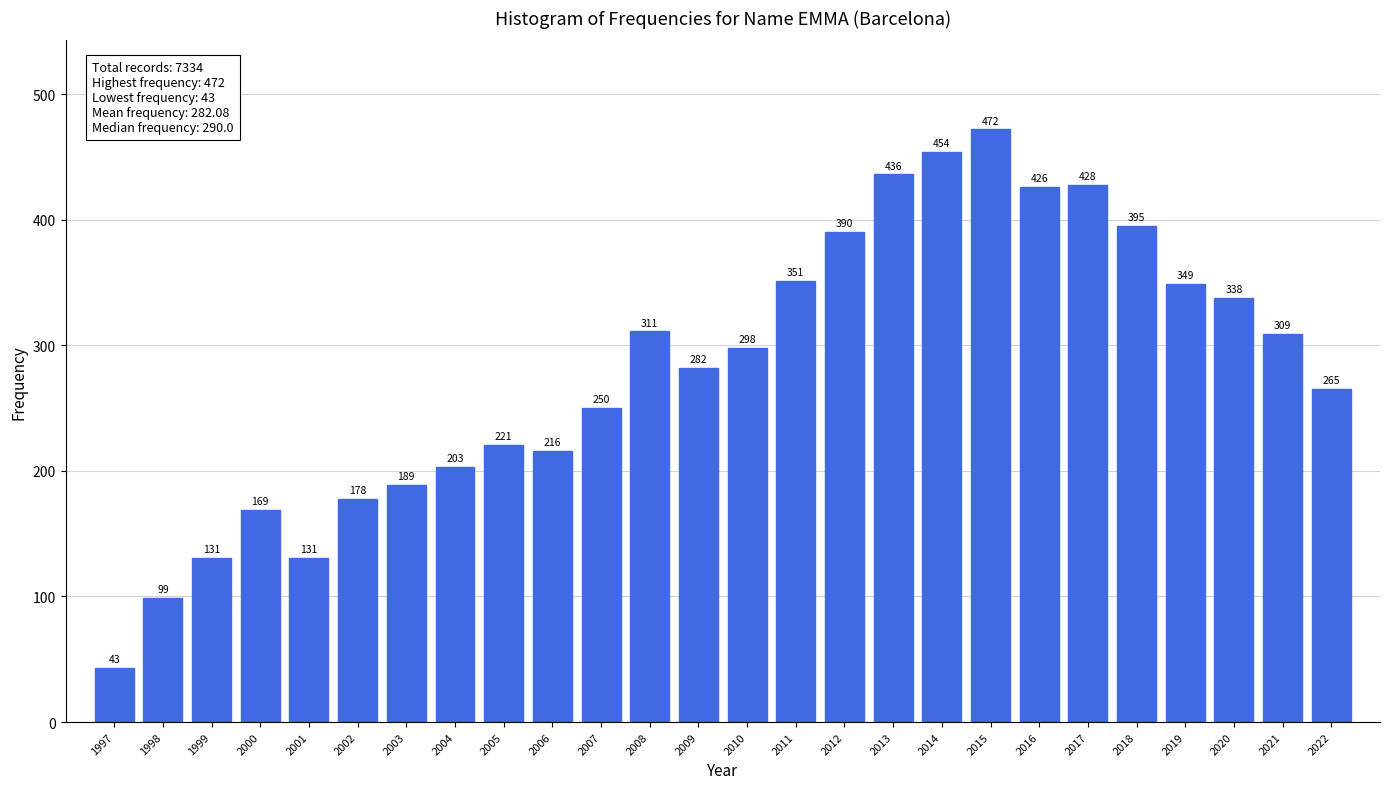

Reading left to right, list all the values displayed in this chart.

43	99	131	169	131	178	189	203	221	216	250	311	282	298	351	390	436	454	472	426	428	395	349	338	309	265